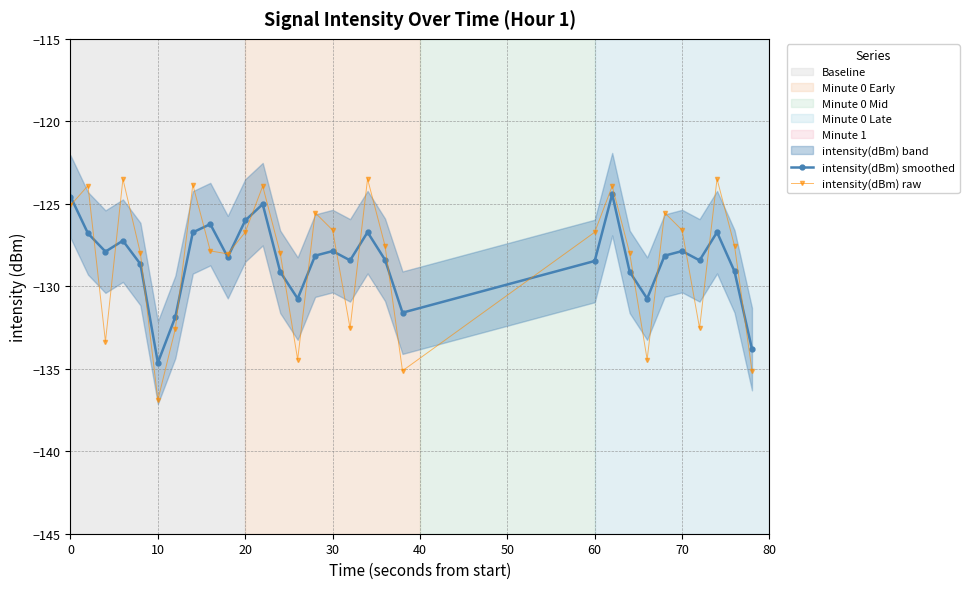

What is the maximum value for intensity(dBm) raw?

-123.5